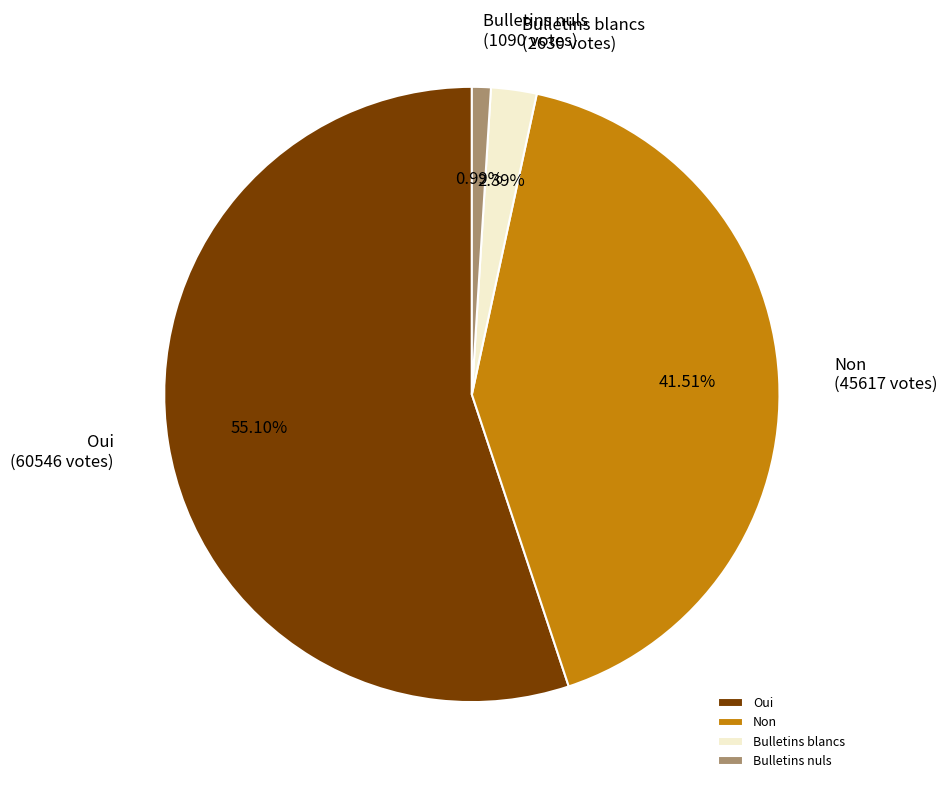

What is the majority slice?

Oui